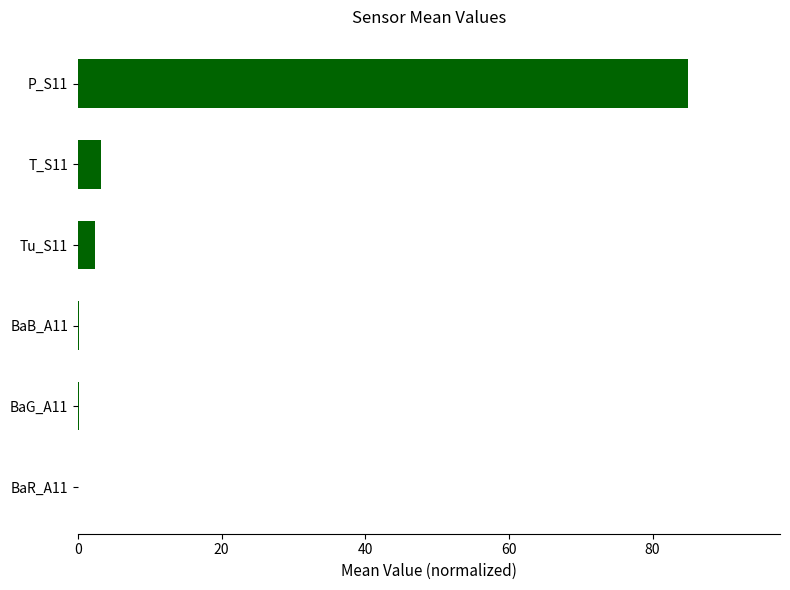

Is it true that the value at T_S11 is 3.2?

True